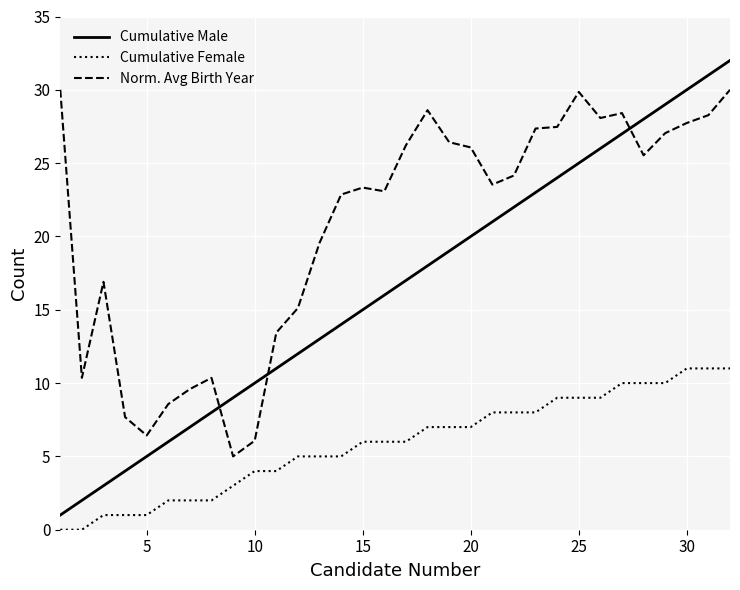

Which series has the largest total across all categories?

Norm. Avg Birth Year